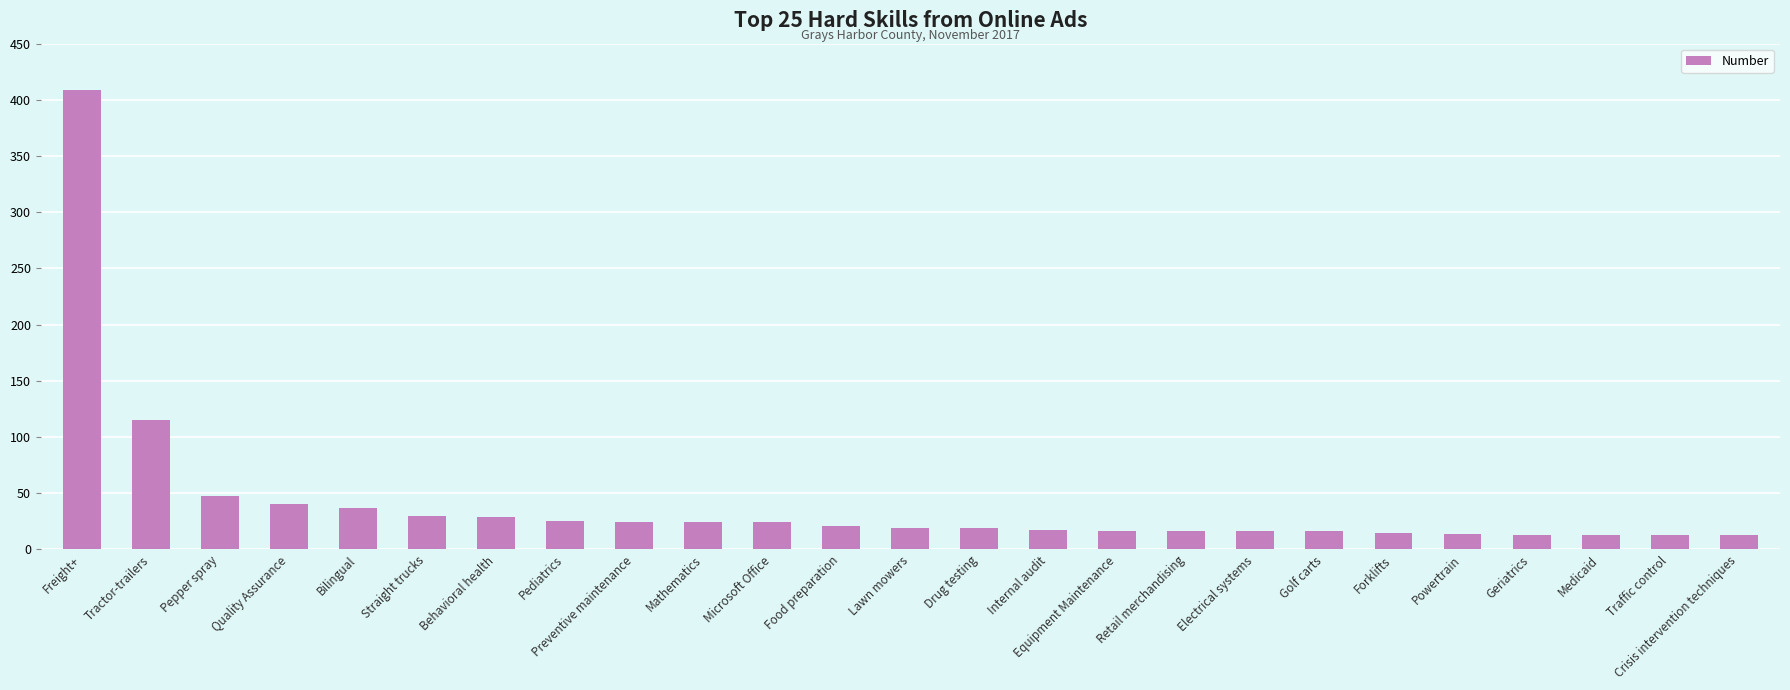

Where does the data first go above 19?

Freight+